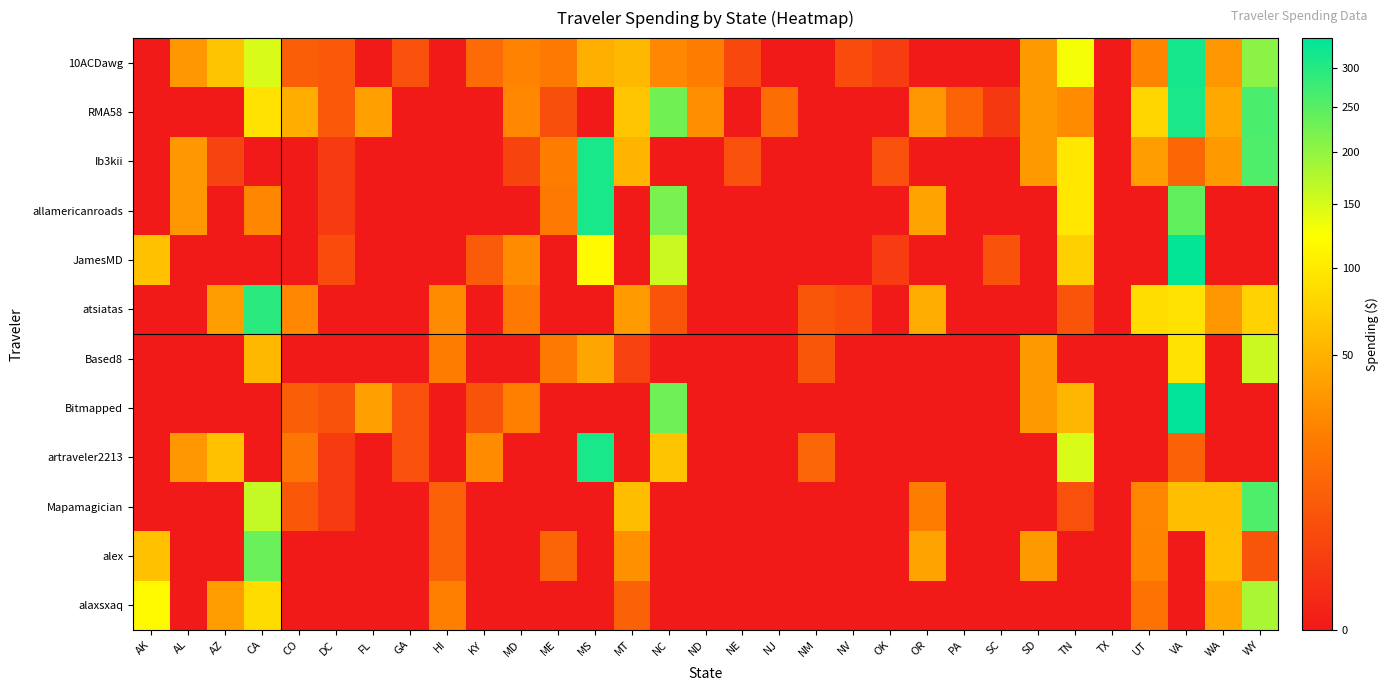

Between FL and MS, which is larger?

MS